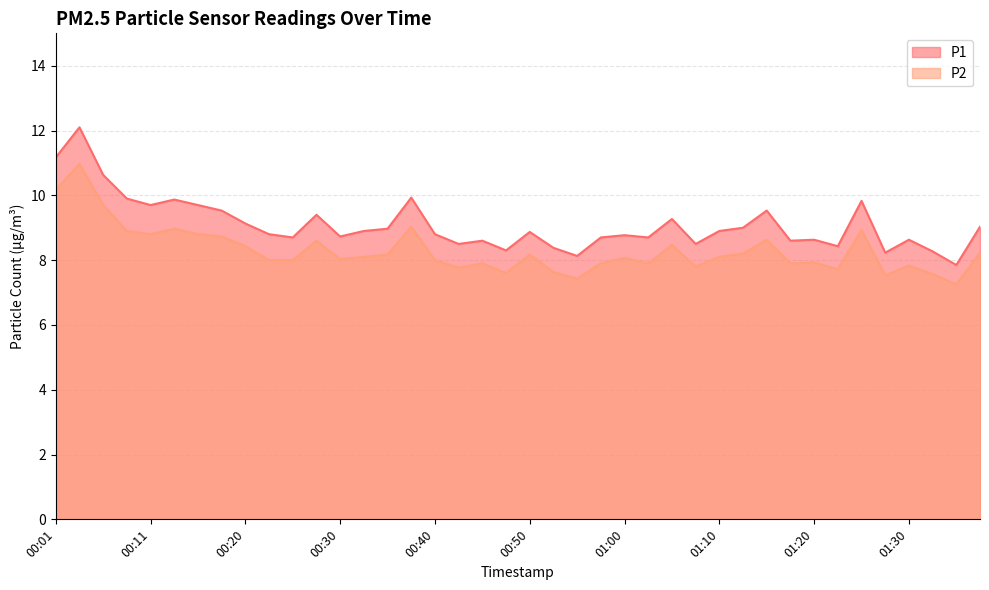

True or false: P1 has a value of 8.4 at 01:22.

True